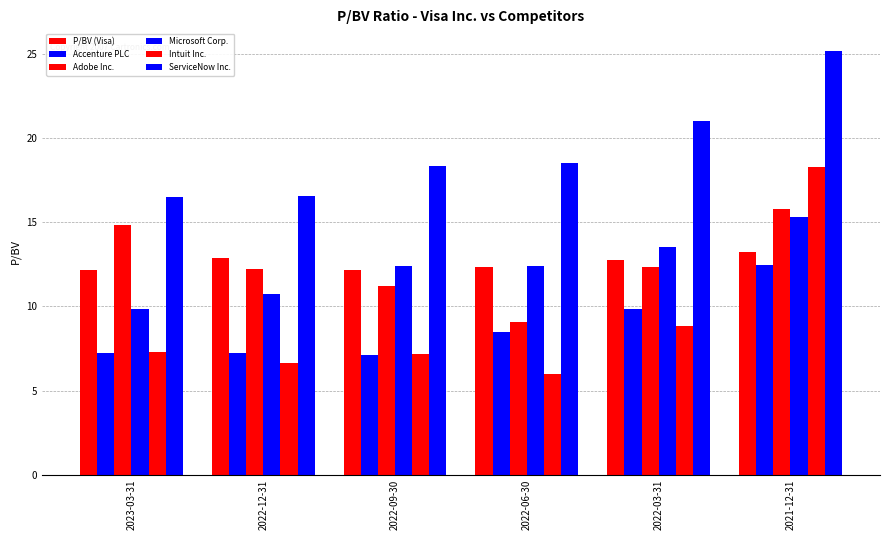

Reading left to right, what are all the values shown in this chart?

P/BV (Visa): 12.2	12.9	12.2	12.3	12.8	13.2
Accenture PLC: 7.2	7.3	7.1	8.5	9.8	12.4
Adobe Inc.: 14.8	12.2	11.2	9.1	12.3	15.8
Microsoft Corp.: 9.8	10.8	12.4	12.4	13.5	15.3
Intuit Inc.: 7.3	6.6	7.2	6.0	8.8	18.3
ServiceNow Inc.: 16.5	16.6	18.4	18.6	21.0	25.2